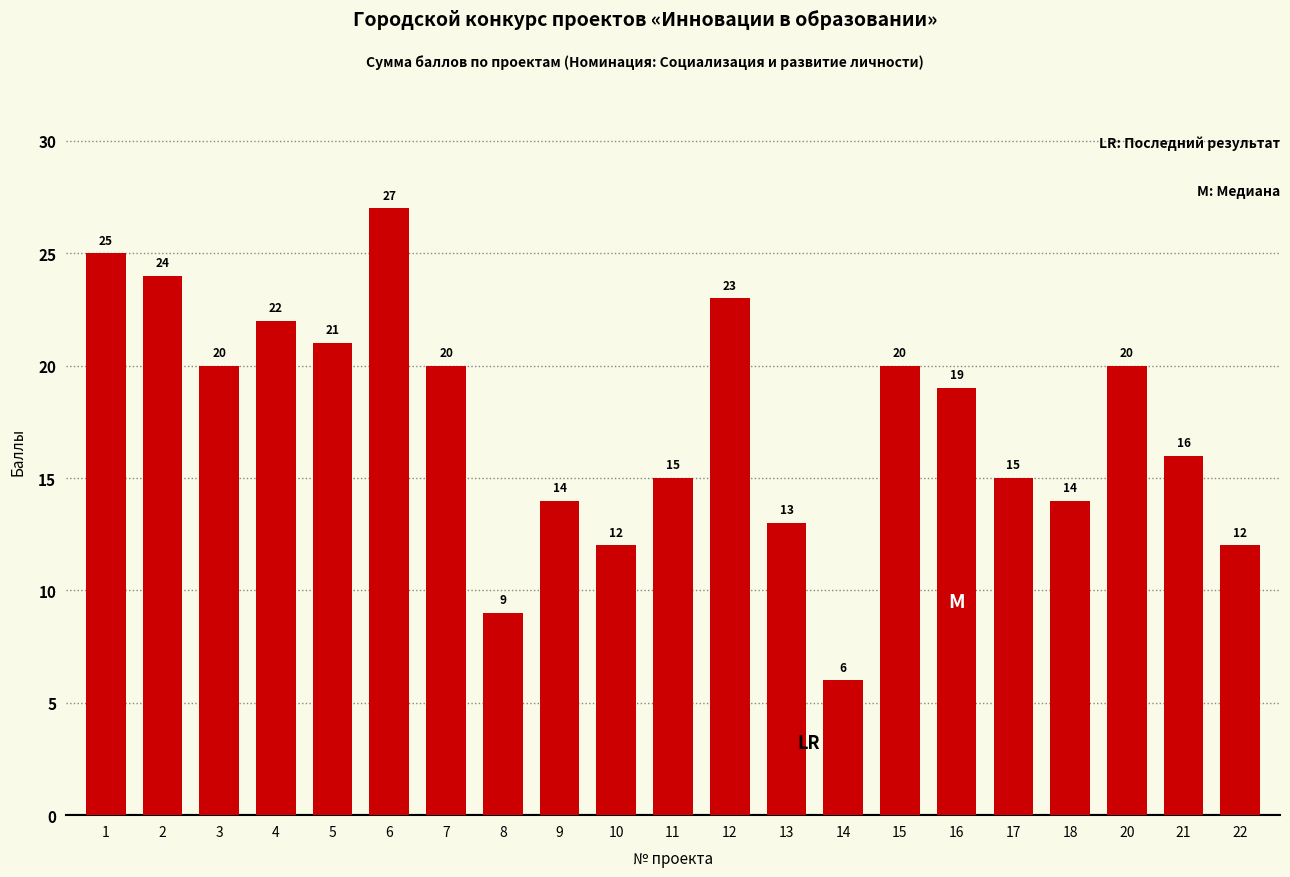

The value at 13 is 13. True or false?

True